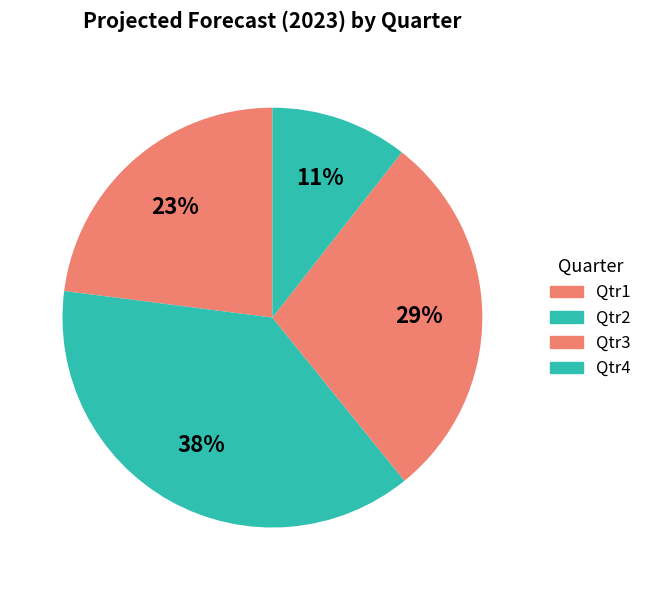

How many slices are in this pie chart?

4